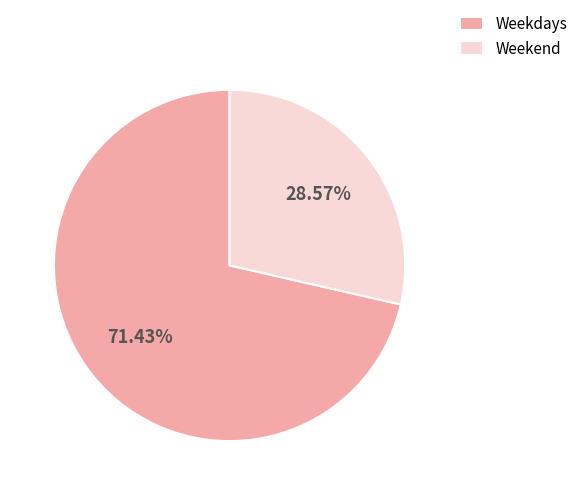

Rank the categories by value from highest to lowest.

Weekdays, Weekend